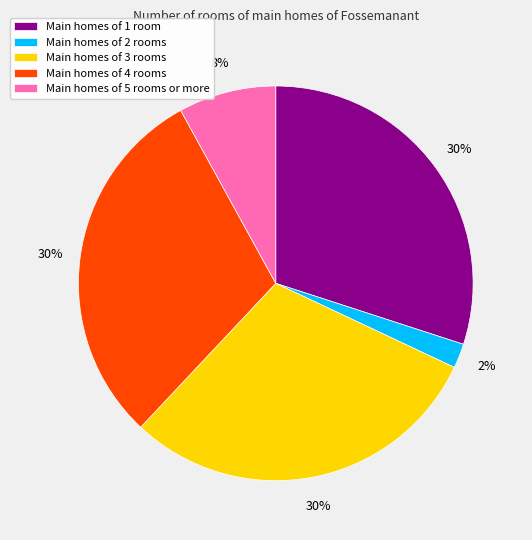

Is the sum of Main homes of 2 rooms and Main homes of 3 rooms greater than half?

No